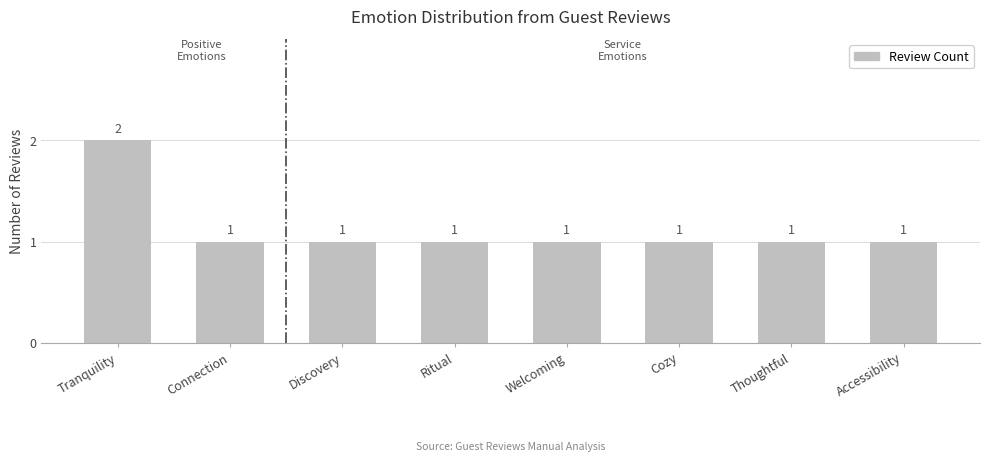

The value at Welcoming is 1. True or false?

True